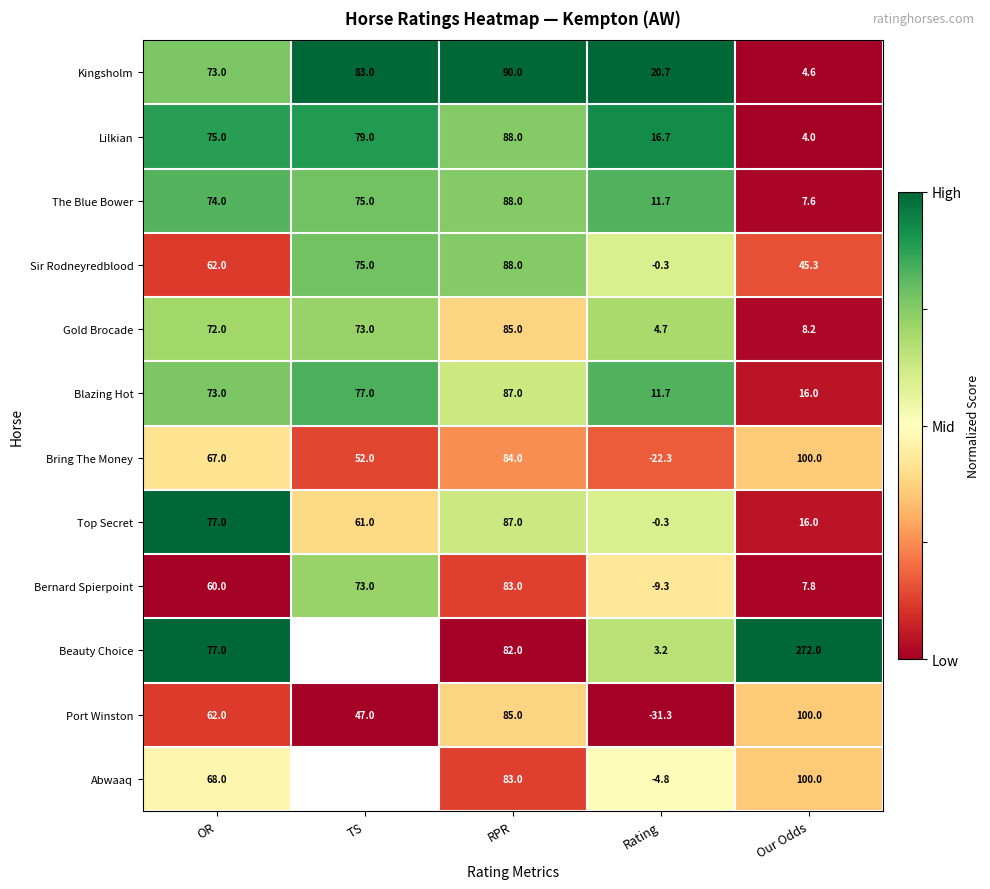

Which category has the lowest value in the Top Secret series?

Rating